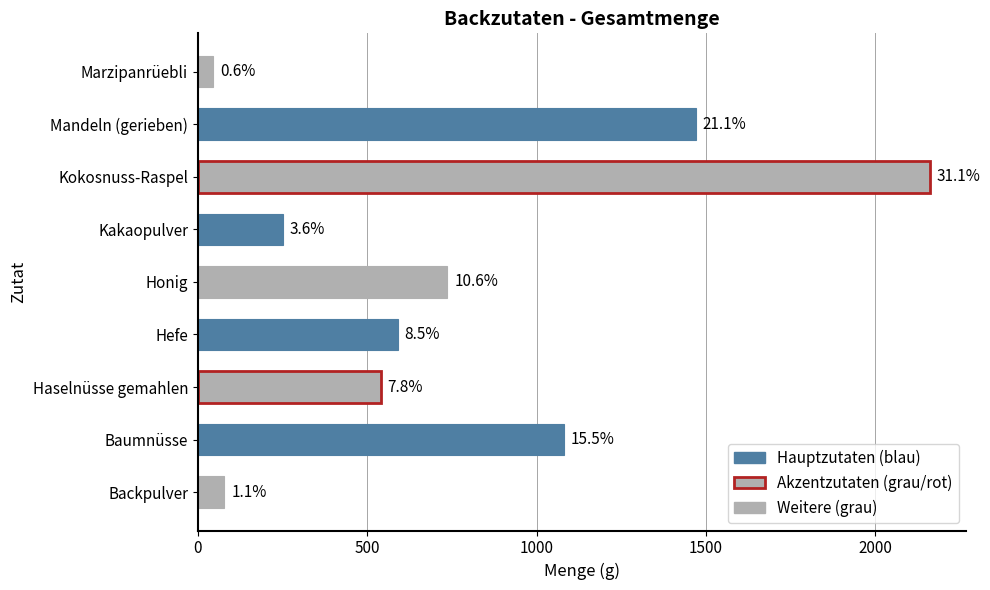

How many bars are there in total?

9